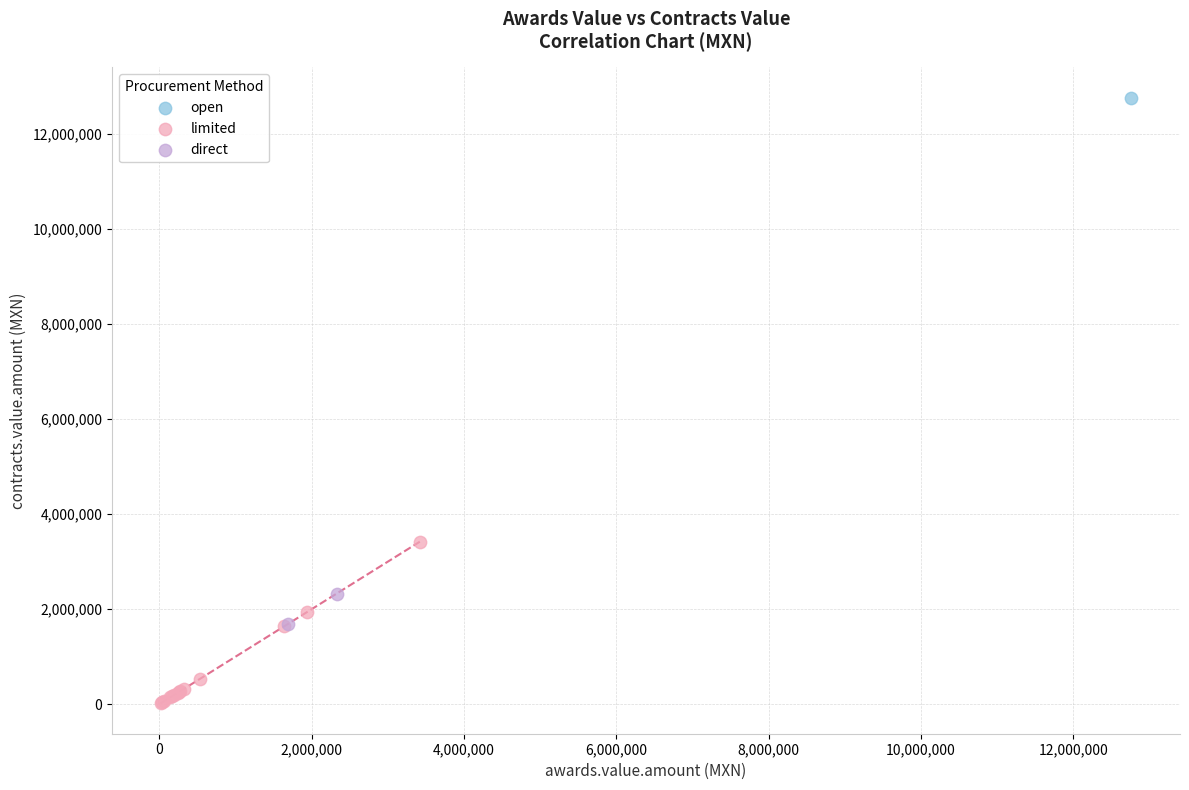

Which series contains the lowest Y value?

limited